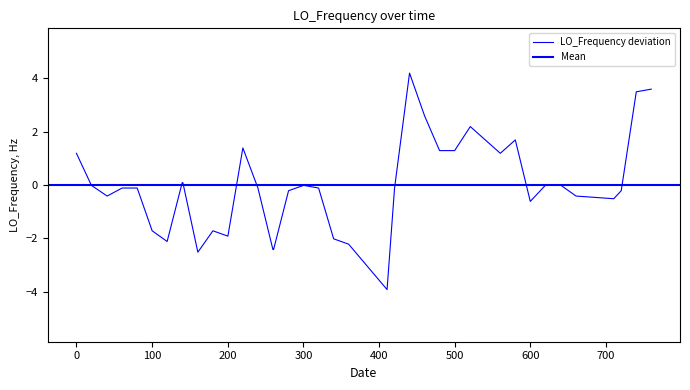

What is the difference between the second highest and second lowest values?

6.1